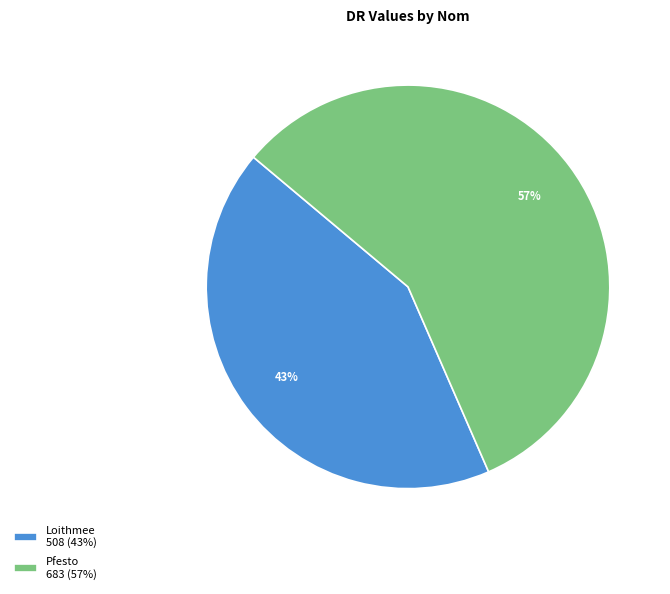

What is the largest slice in the pie chart?

Pfesto